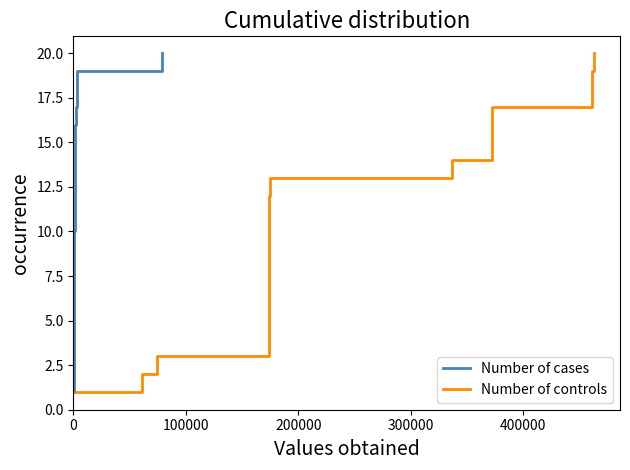

What is the highest value of the Number of cases series?

20